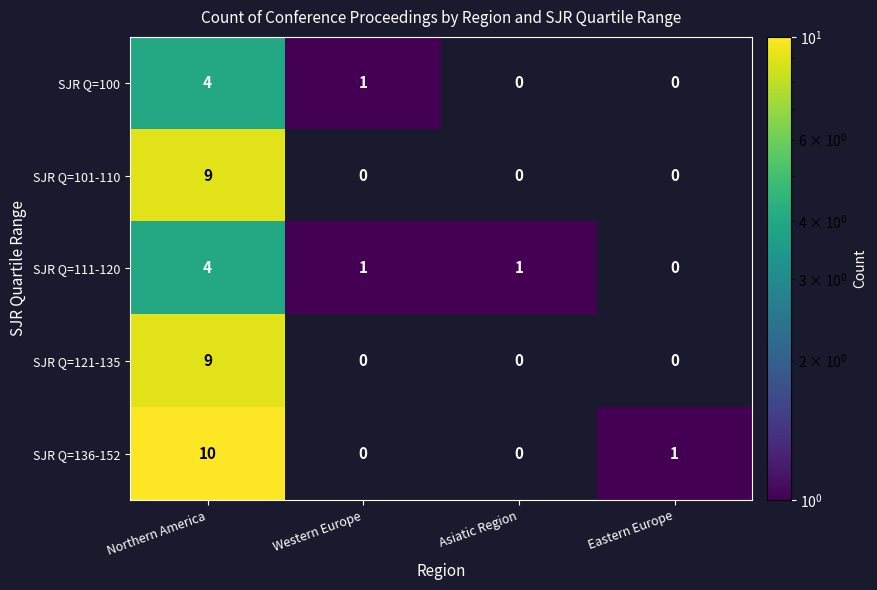

What is the difference between the maximum and minimum values in the SJR Q=111-120 series?

4